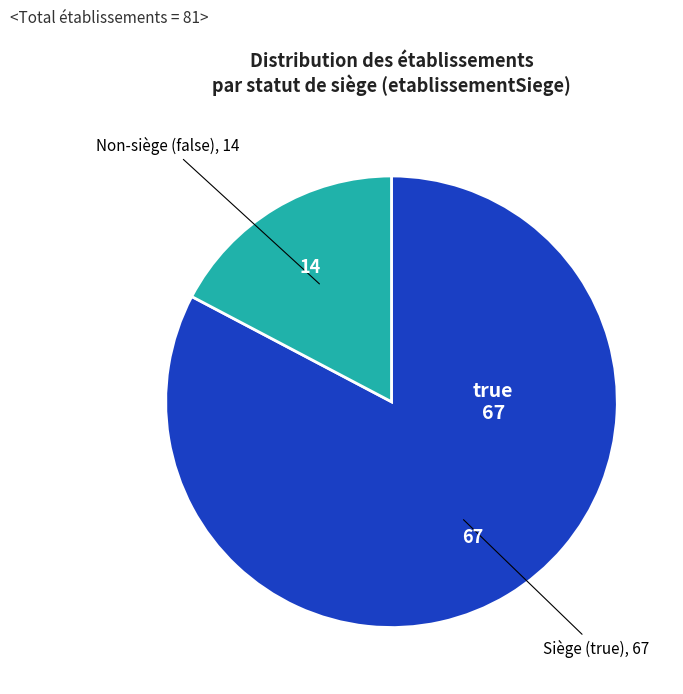

Is there a majority slice in this chart?

Yes